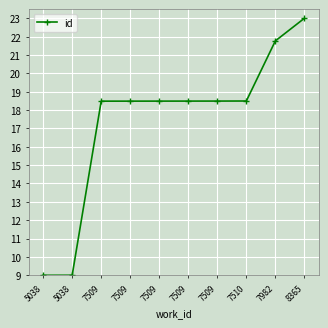

Read the value at 8365.

23.0